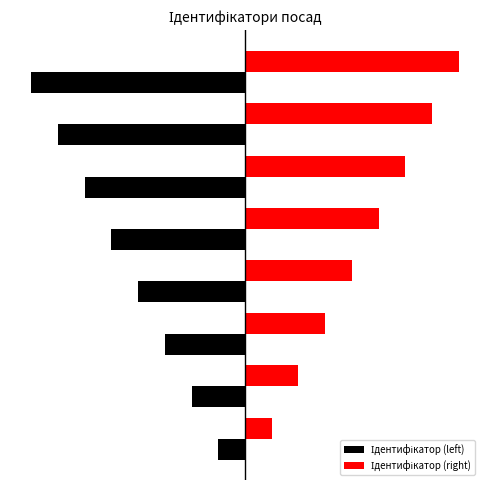

How many values in the Ідентифікатор (left) series are below -4?

4